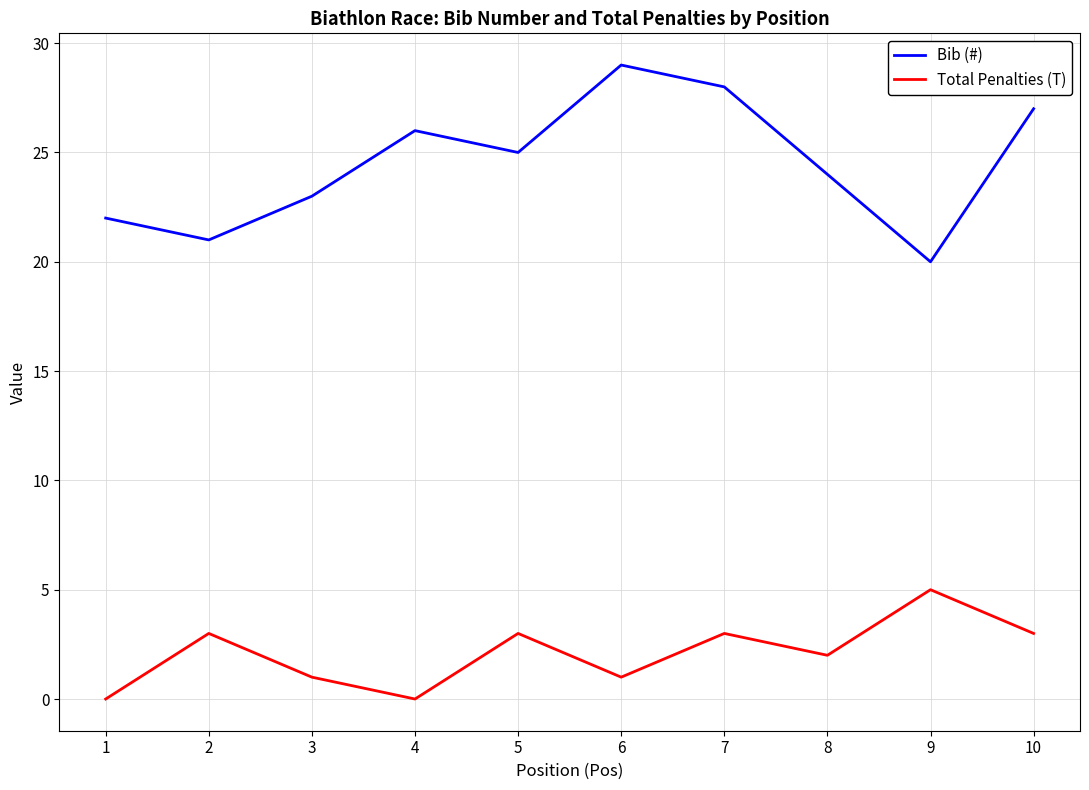

True or false: Total Penalties (T) and Bib (#) intersect in this chart.

False